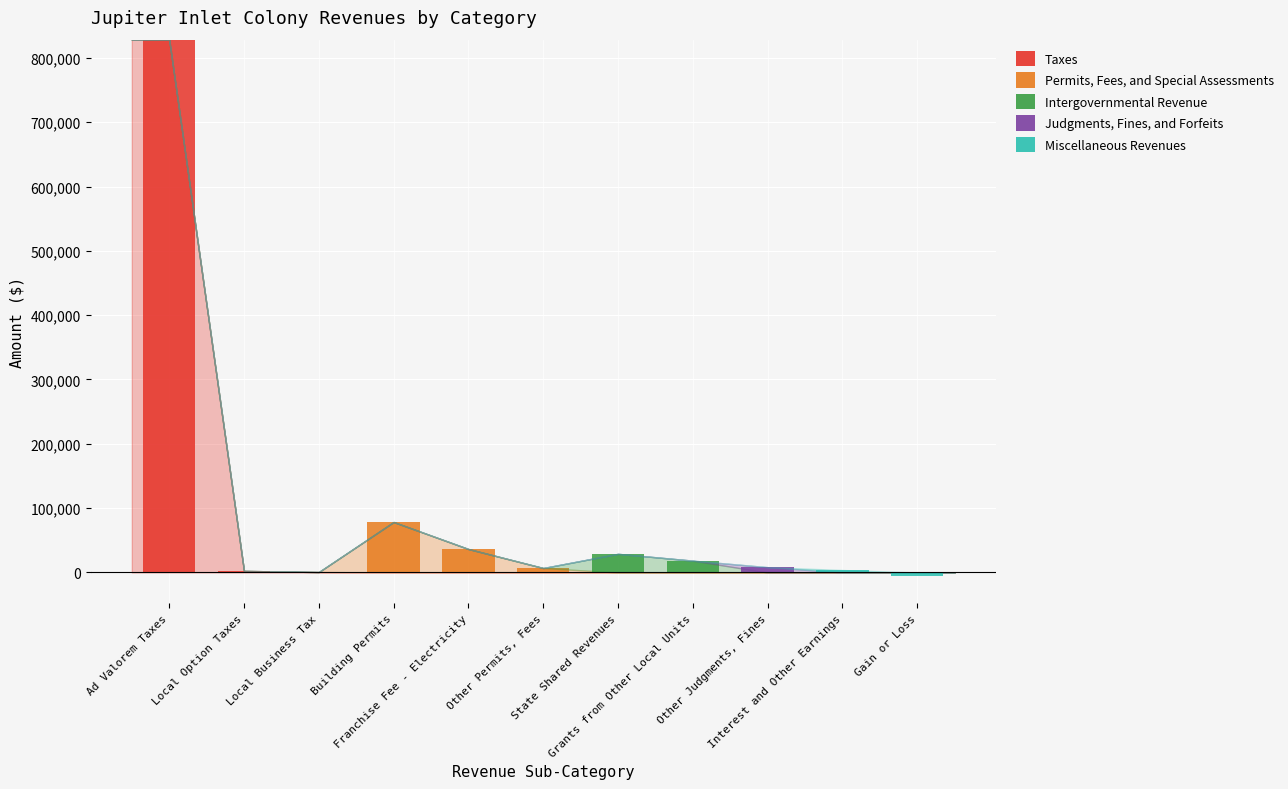

How many series are shown in this chart?

5